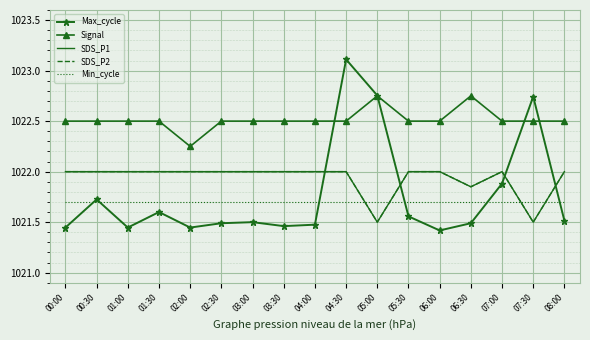

Reading left to right, transcribe all the data shown in this chart.

Max_cycle: 1021.4	1021.7	1021.4	1021.6	1021.4	1021.5	1021.5	1021.5	1021.5	1023.1	1022.8	1021.6	1021.4	1021.5	1021.9	1022.7	1021.5
Signal: 1022.5	1022.5	1022.5	1022.5	1022.2	1022.5	1022.5	1022.5	1022.5	1022.5	1022.8	1022.5	1022.5	1022.8	1022.5	1022.5	1022.5
SDS_P1: 1022.0	1022.0	1022.0	1022.0	1022.0	1022.0	1022.0	1022.0	1022.0	1022.0	1021.5	1022.0	1022.0	1021.9	1022.0	1021.5	1022.0
SDS_P2: 1022.0	1022.0	1022.0	1022.0	1022.0	1022.0	1022.0	1022.0	1022.0	1022.0	1021.5	1022.0	1022.0	1021.9	1022.0	1021.5	1022.0
Min_cycle: 1021.7	1021.7	1021.7	1021.7	1021.7	1021.7	1021.7	1021.7	1021.7	1021.7	1021.7	1021.7	1021.7	1021.7	1021.7	1021.7	1021.7